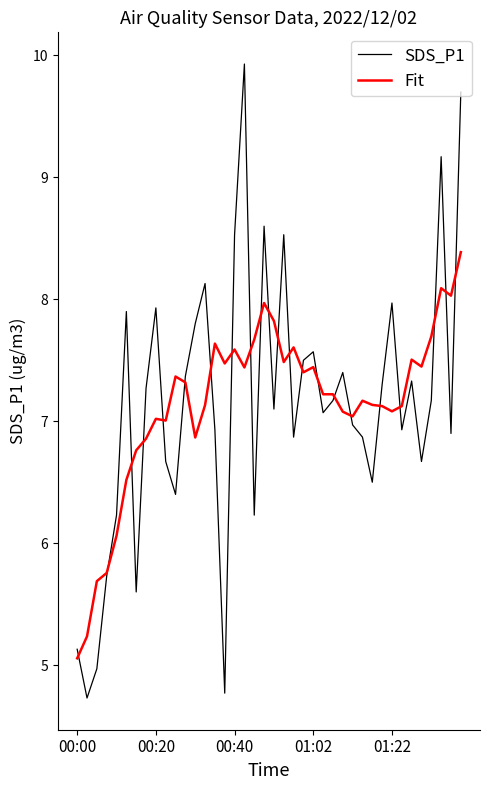

What is the average value of the Fit series?

7.1